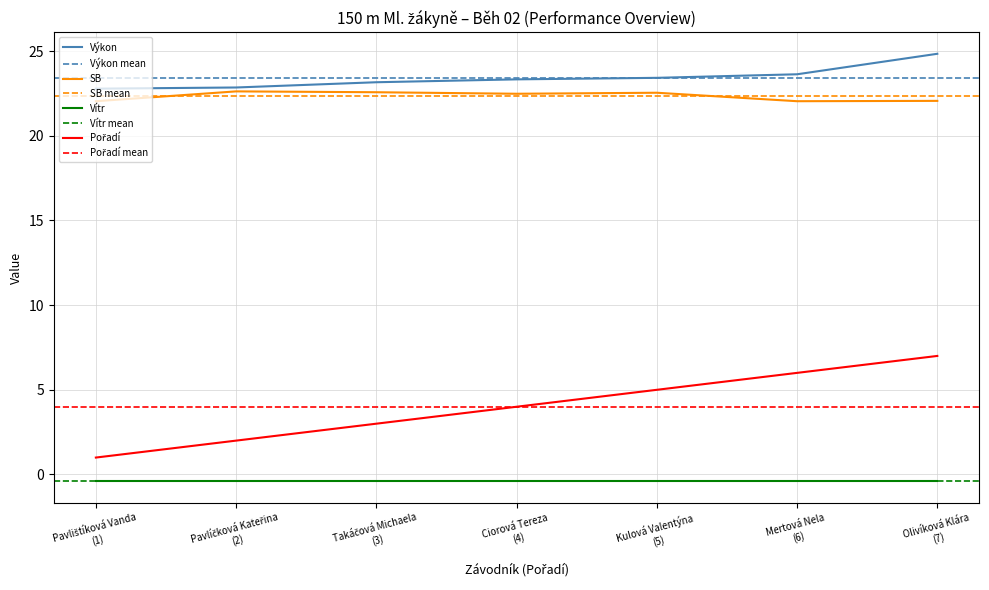

True or false: Vítr and SB cross at least once.

False